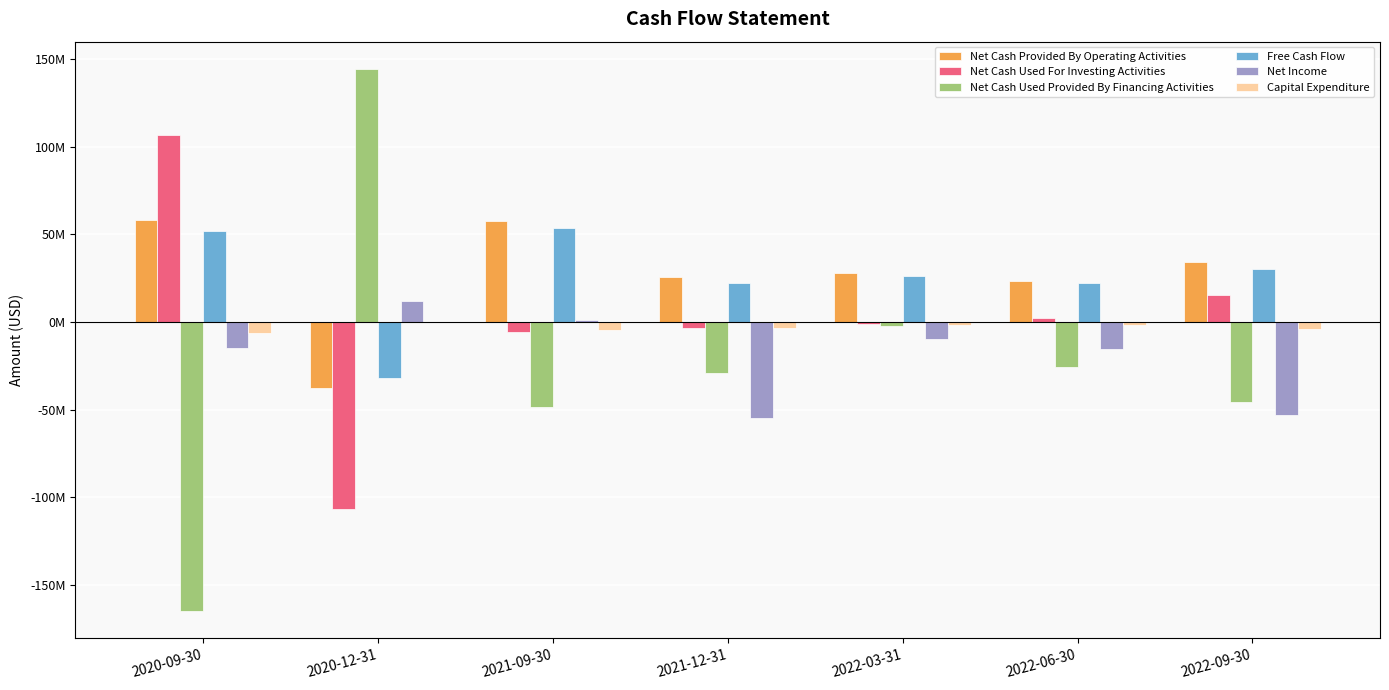

Which series changed the most between 2021-09-30 and 2022-06-30?

Net Cash Provided By Operating Activities